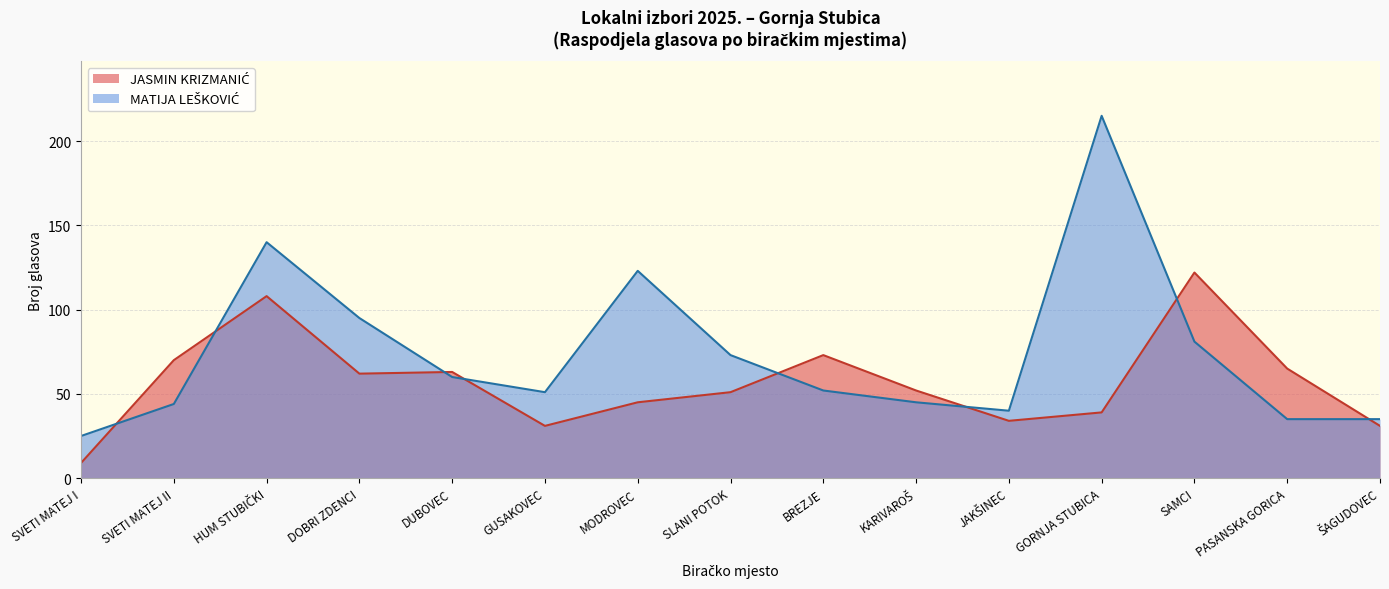

Rank the series by their average value, from highest to lowest.

MATIJA LEŠKOVIĆ, JASMIN KRIZMANIĆ